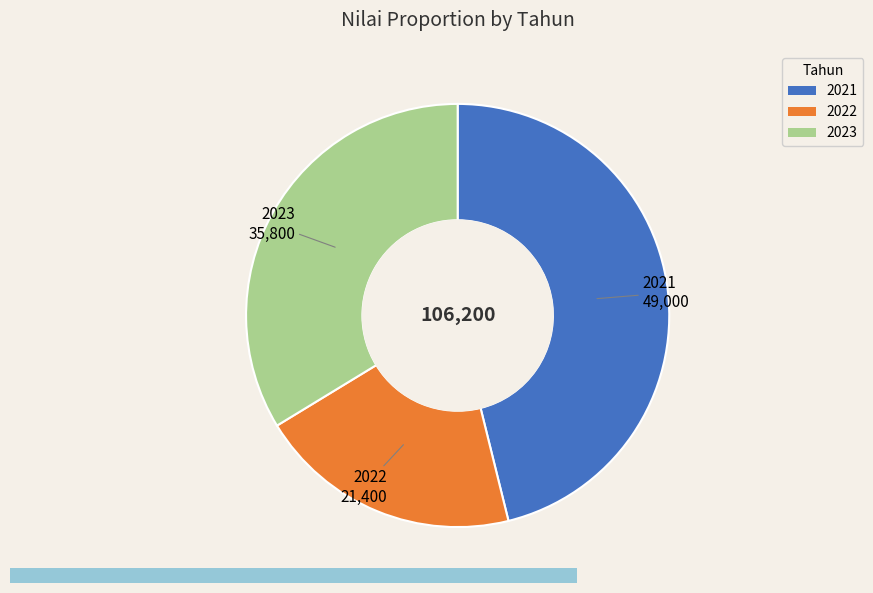

The 2021 slice represents 32% of the pie. True or false?

False